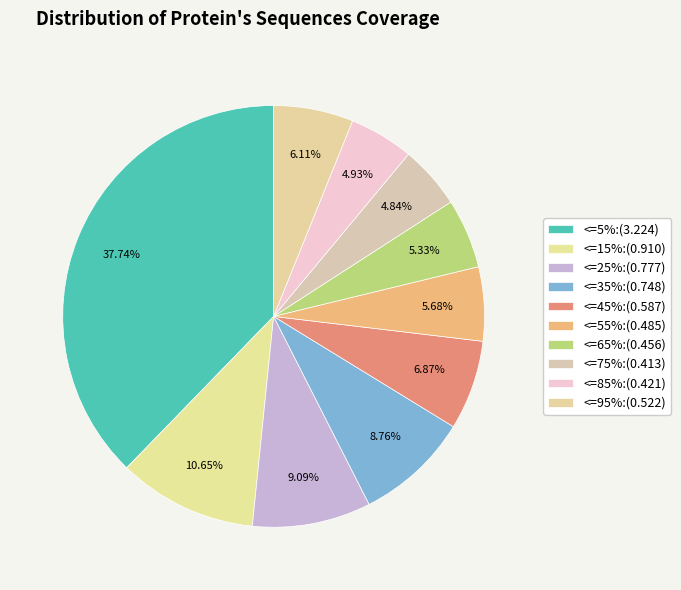

How many segments does this pie chart have?

10